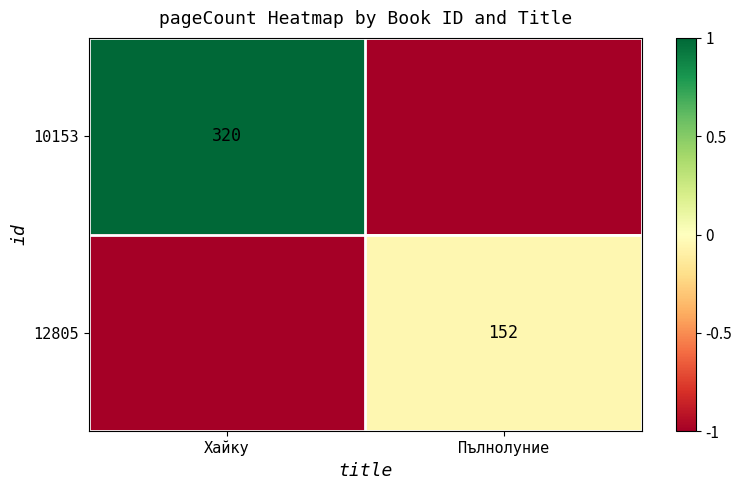

Is it true that 12805 equals 152 at Пълнолуние?

True